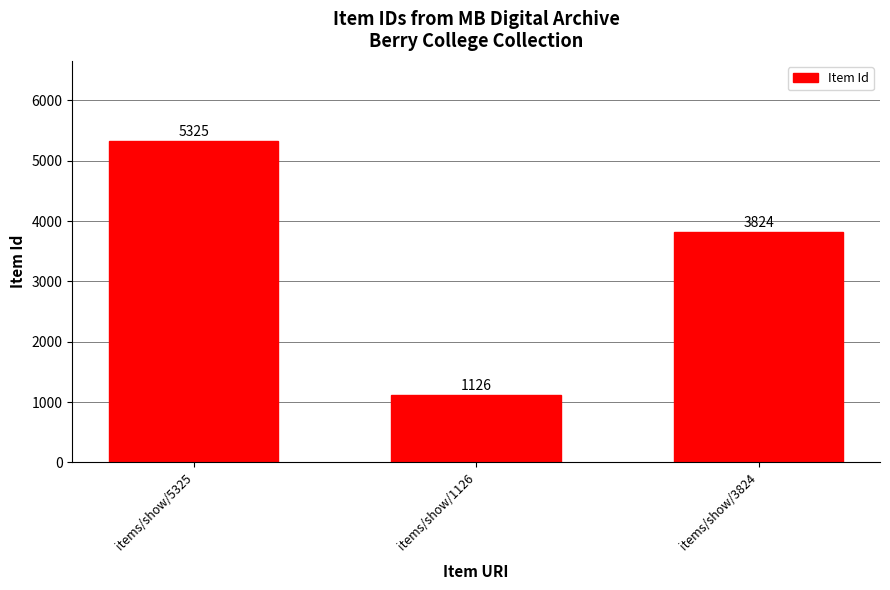

What is the difference between the values at items/show/1126 and items/show/3824?

2698